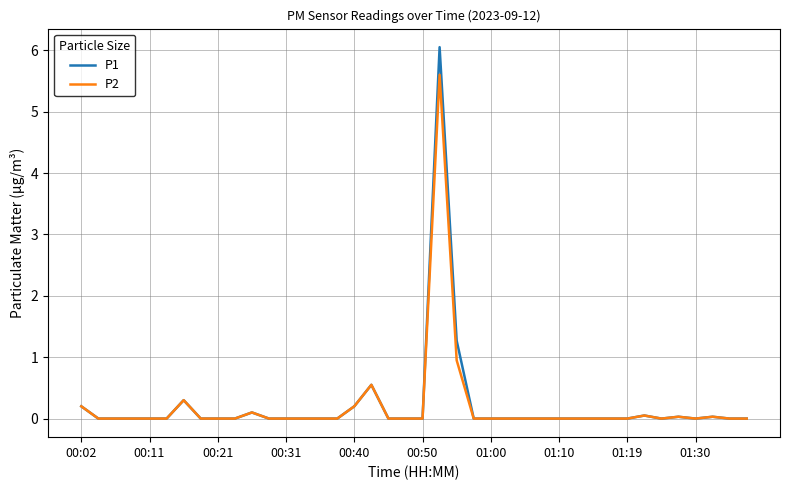

Which series has the widest spread of values?

P1